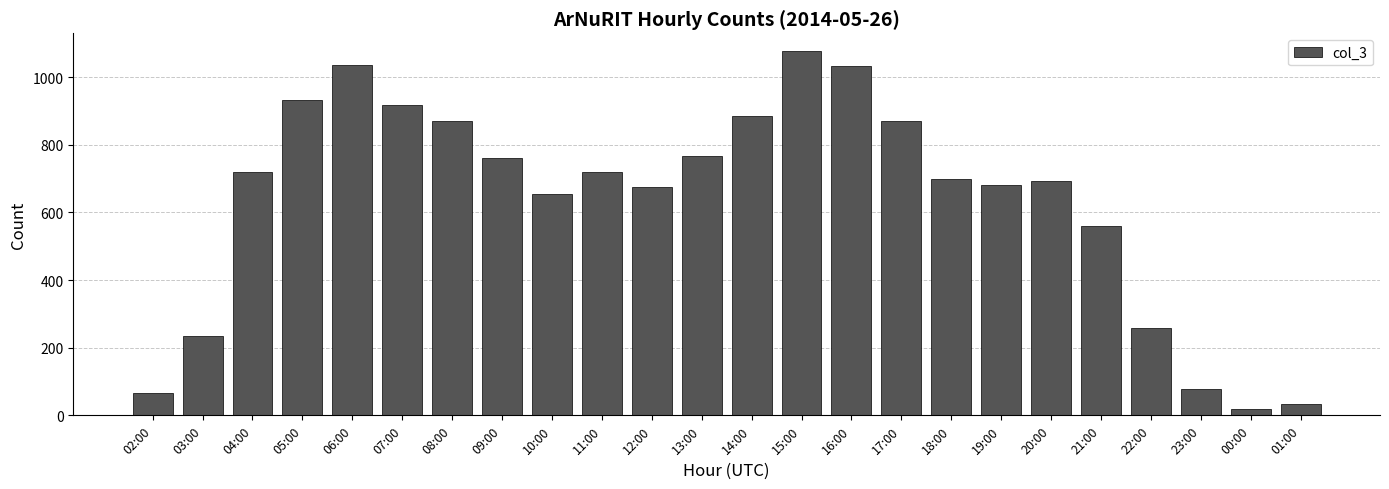

What is the change in value from 14:00 to 23:00?

-807